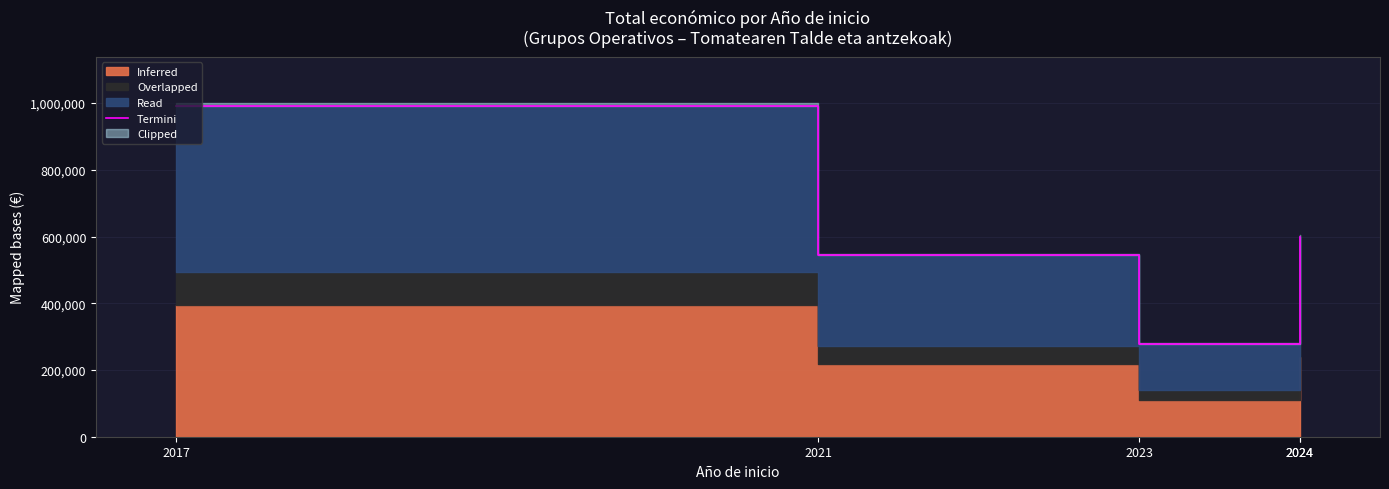

Where does the data first go above 599540?

2017